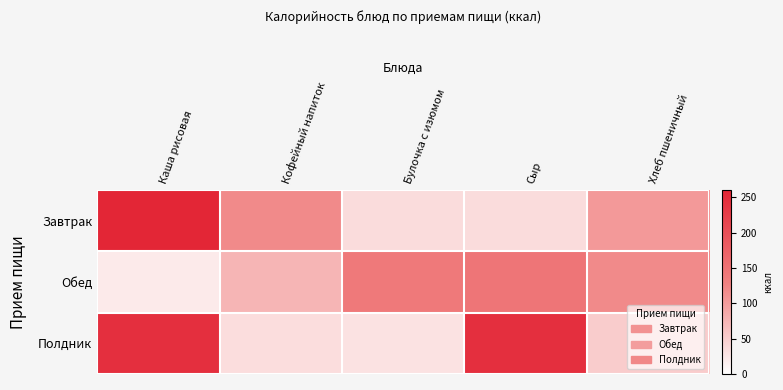

Which has a higher value, Сыр or Хлеб пшеничный?

Хлеб пшеничный